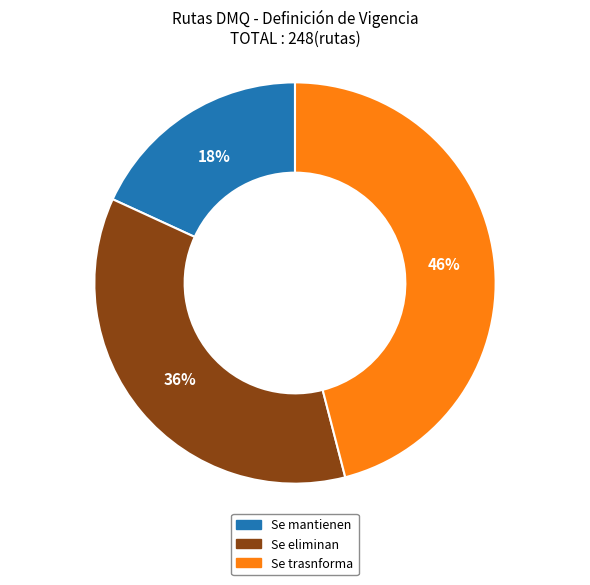

Count the number of slices in the pie.

3